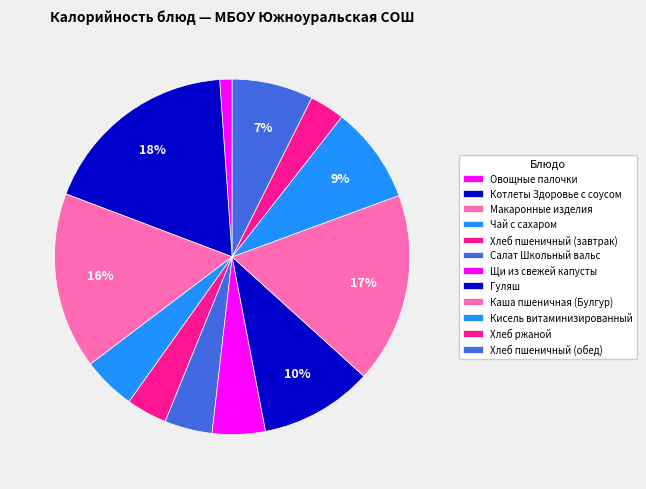

Count the number of slices in the pie.

12